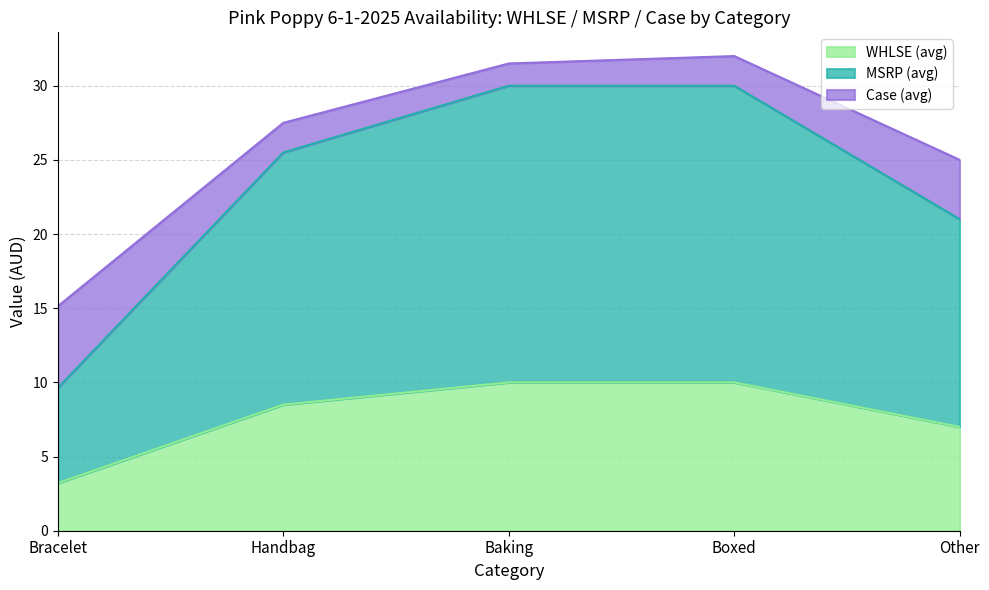

True or false: MSRP (avg) and WHLSE (avg) cross at least once.

False